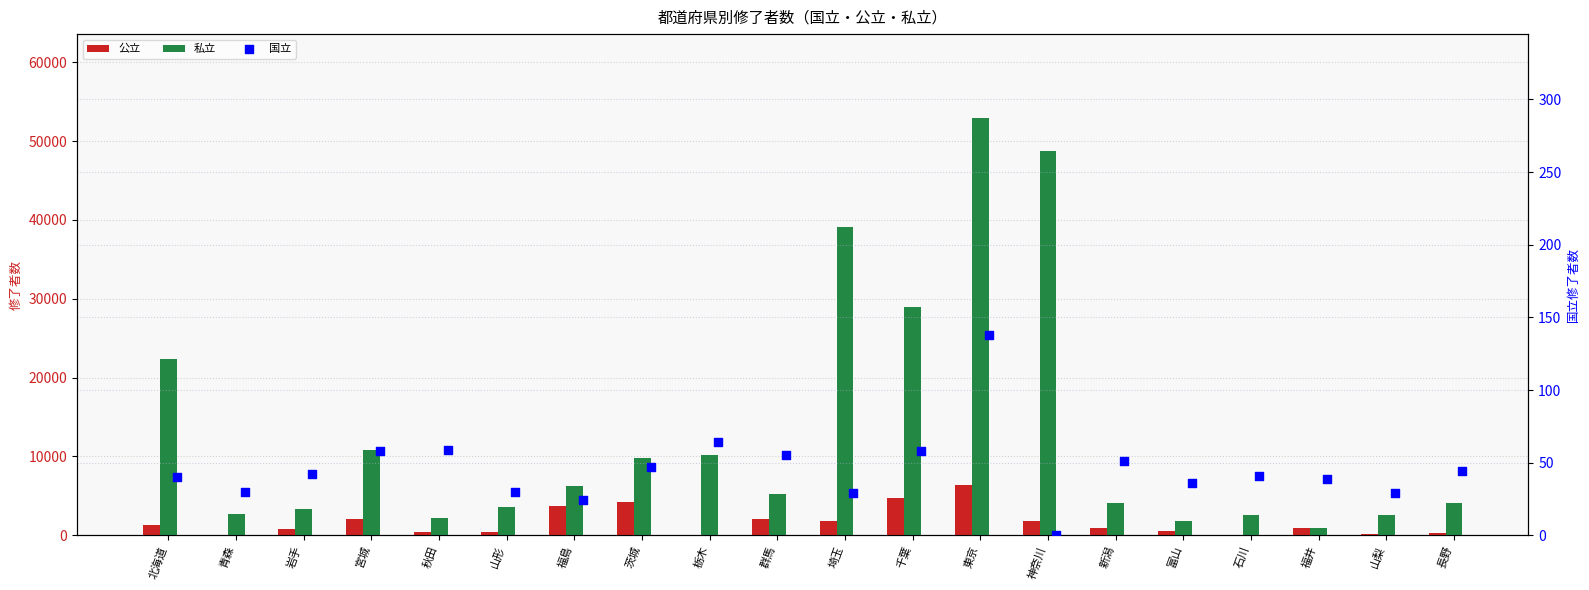

Which series has the largest total across all categories?

私立